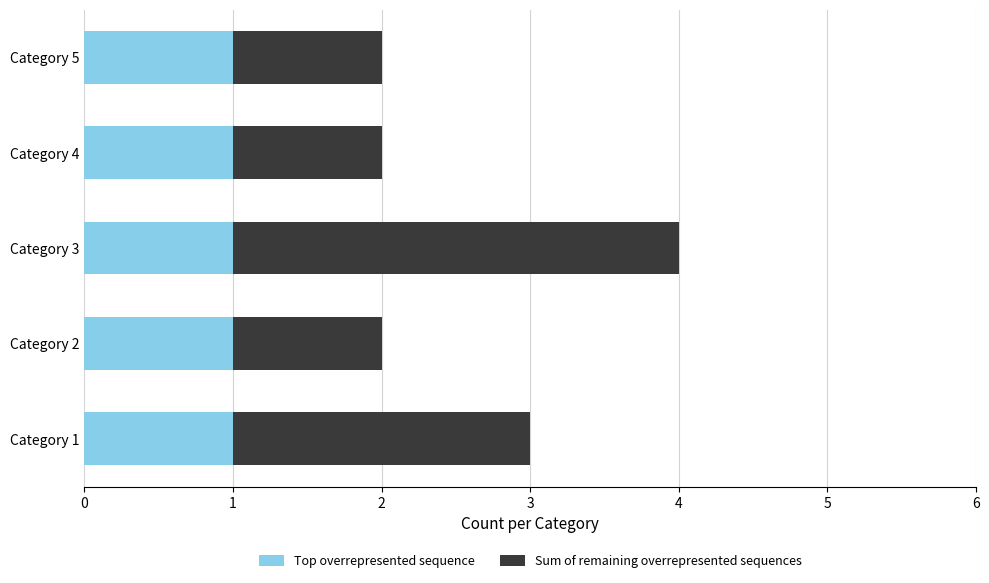

True or false: Top overrepresented sequence has a value of 1 at Category 1.

True